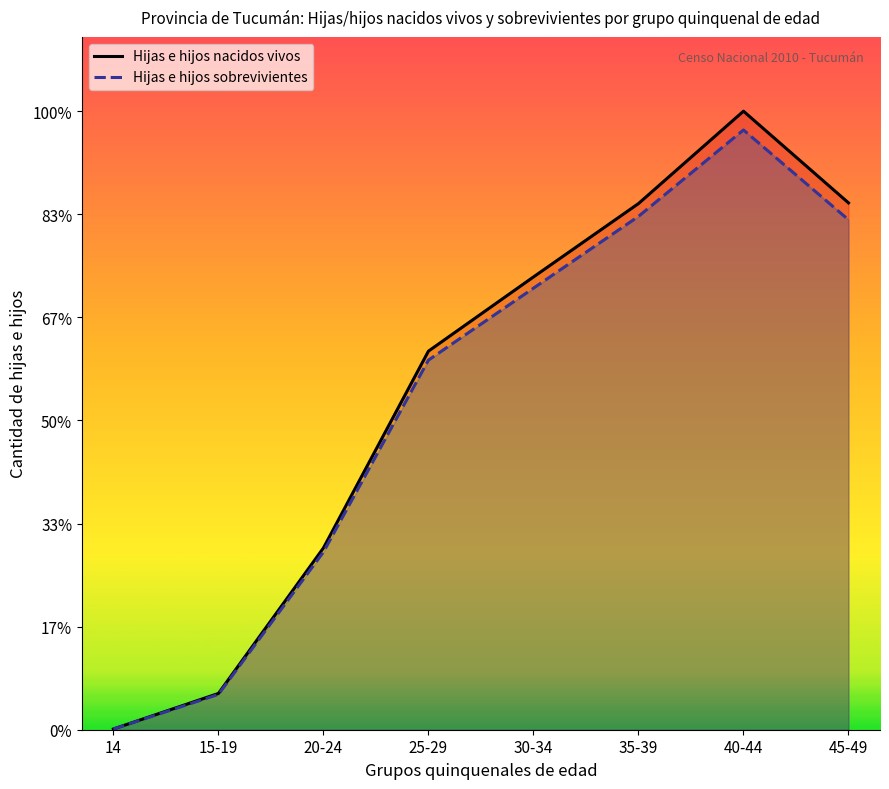

How many categories are shown in the chart?

8